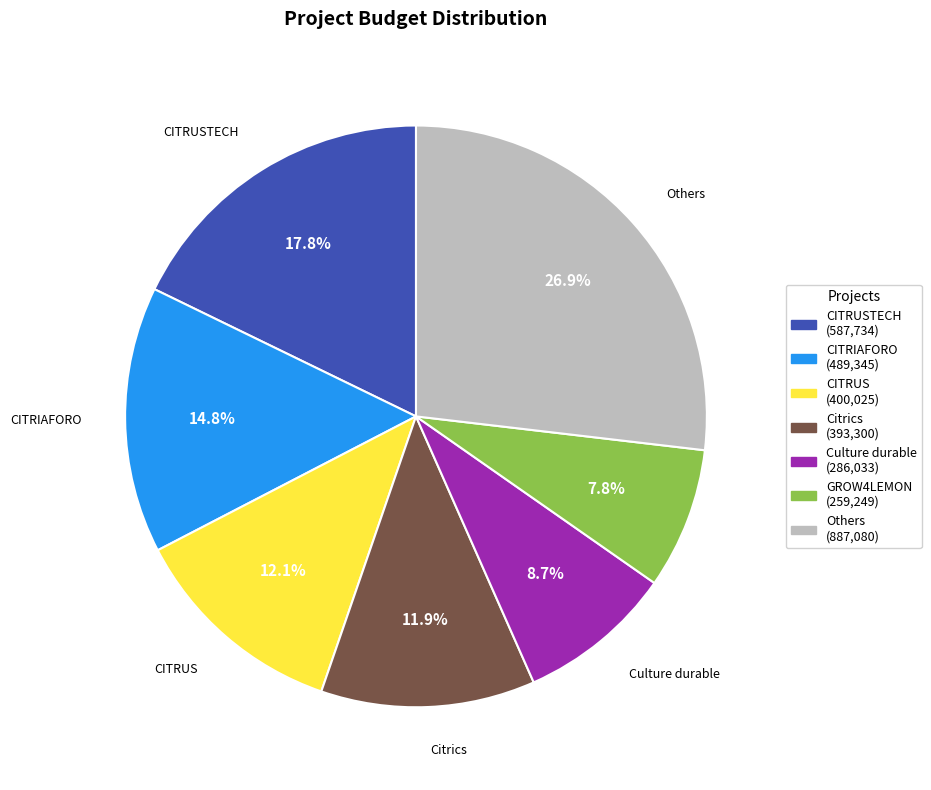

Is there a majority slice in this chart?

No